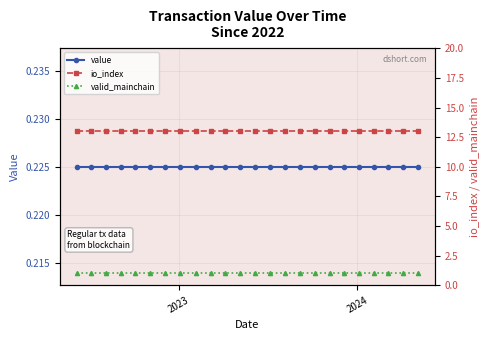

How many categories are shown in the chart?

24